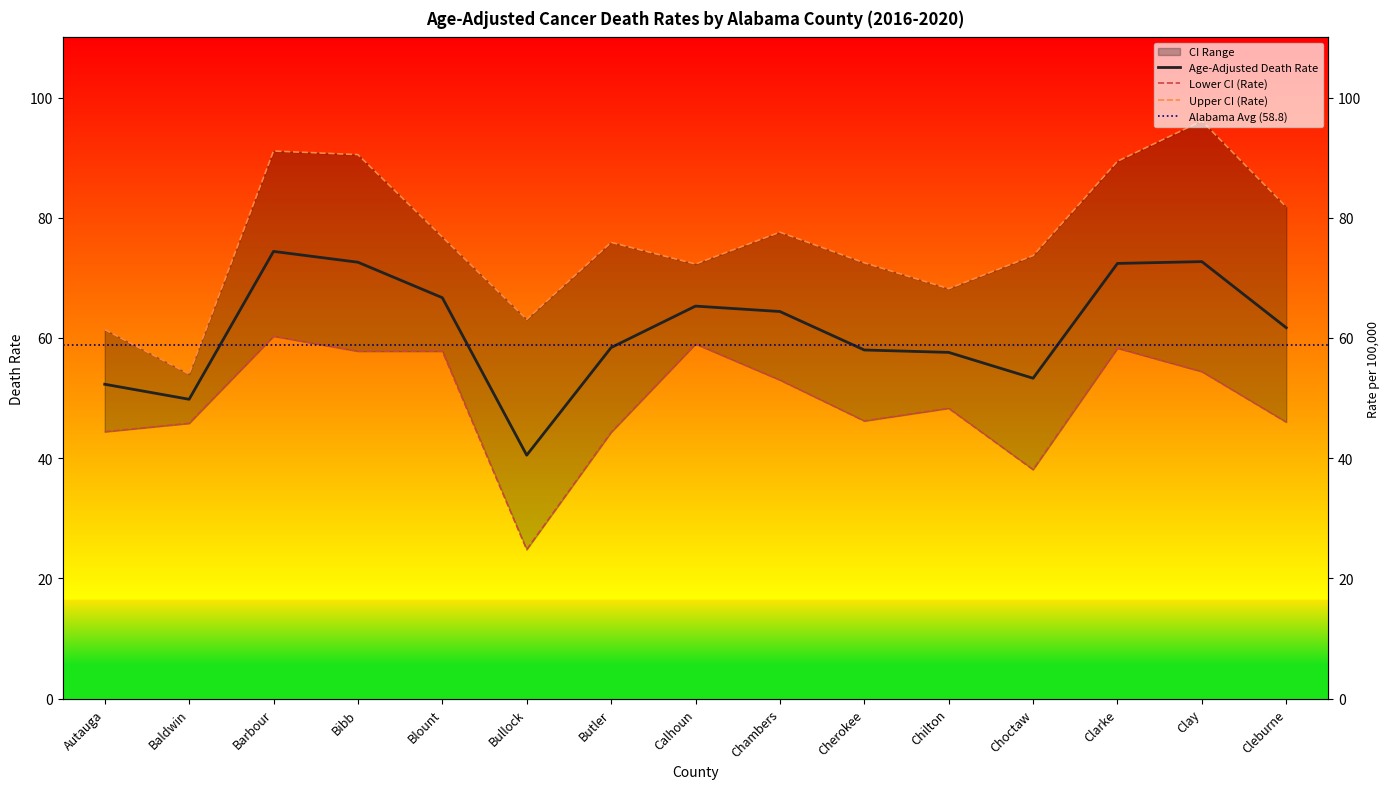

What is the difference between the Upper CI (Rate) values at Butler and Baldwin?

21.9